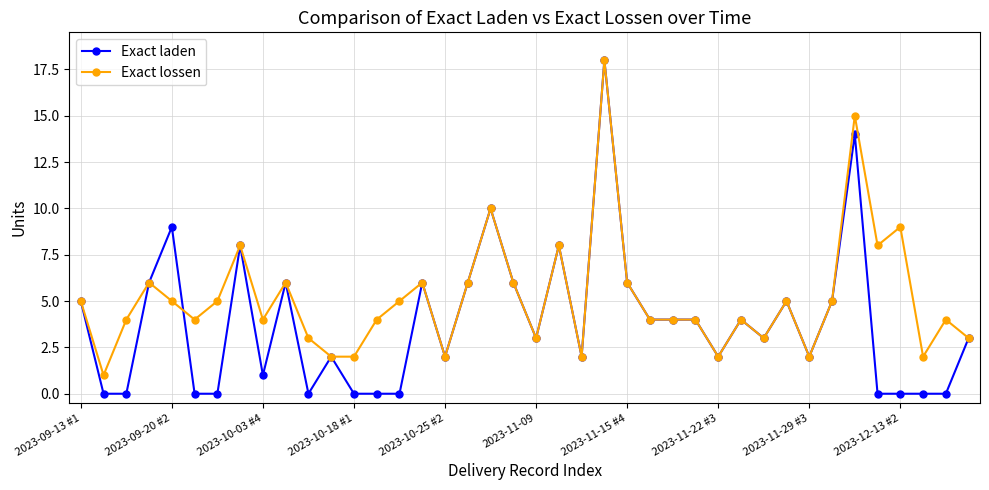

Rank the series by their average value, from lowest to highest.

Exact laden, Exact lossen